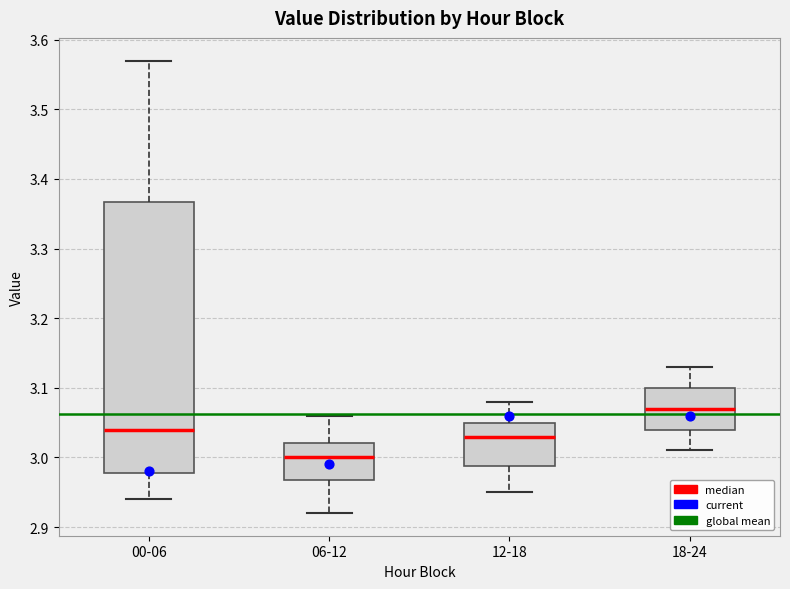

Reading left to right, transcribe this box plot: for each box, give where its median line is, the range the box spans, and where its two whiskers end, as read against the y-axis. The values are not printed on the chart, so give them approximately, as read against the axis.

00-06: median 3.04, box 2.98 to 3.37, whiskers 2.94 to 3.57
06-12: median 3.00, box 2.97 to 3.02, whiskers 2.92 to 3.06
12-18: median 3.03, box 2.99 to 3.05, whiskers 2.95 to 3.08
18-24: median 3.07, box 3.04 to 3.10, whiskers 3.01 to 3.13